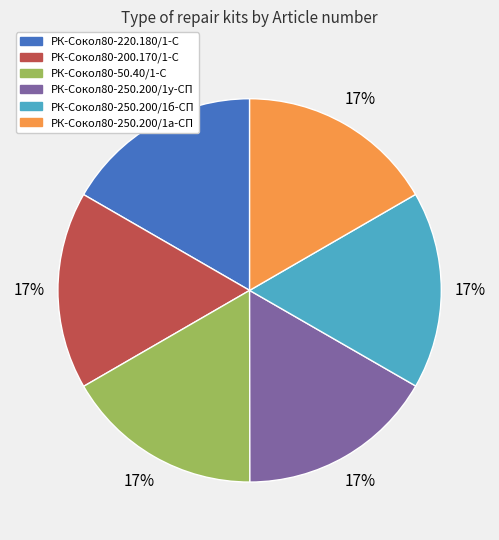

To the nearest percent, what percentage of the pie is РК-Сокол80-250.200/1у-СП?

17%